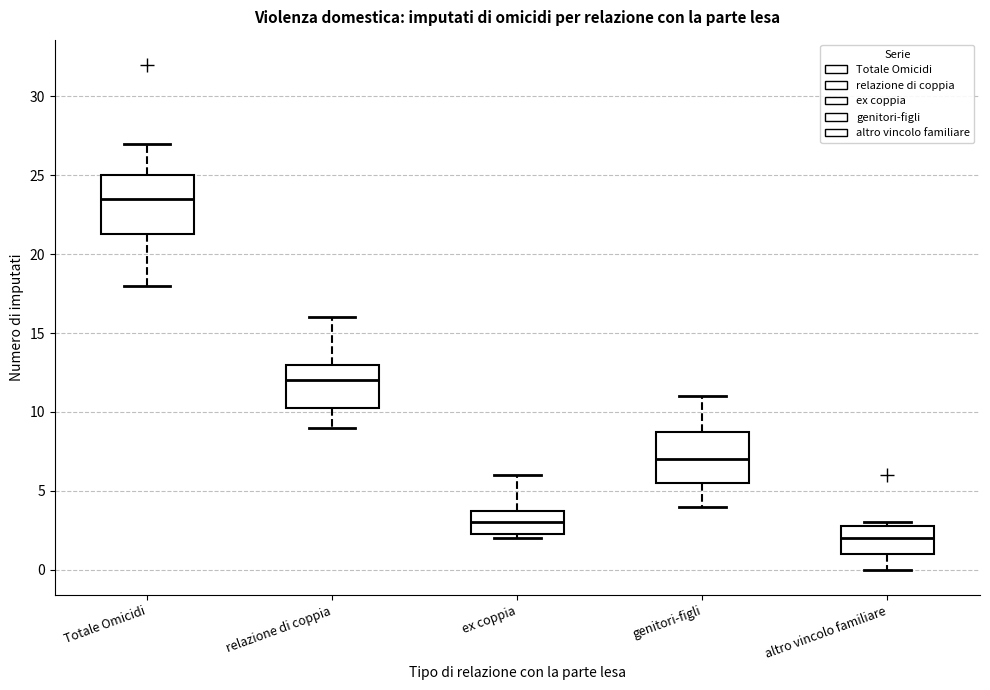

Reading left to right, read every box against the y-axis: the position of its median line, the range the box covers, and the ends of its whiskers. The values are not printed on the chart, so give them approximately, as read against the axis.

Totale Omicidi: median 23.5, box 21.5 to 25.0, whiskers 18.0 to 27.0
relazione di coppia: median 12.0, box 10.5 to 13.0, whiskers 9.0 to 16.0
ex coppia: median 3.0, box 2.5 to 4.0, whiskers 2.0 to 6.0
genitori-figli: median 7.0, box 5.5 to 9.0, whiskers 4.0 to 11.0
altro vincolo familiare: median 2.0, box 1.0 to 3.0, whiskers 0.0 to 3.0 (just above the box's upper edge)